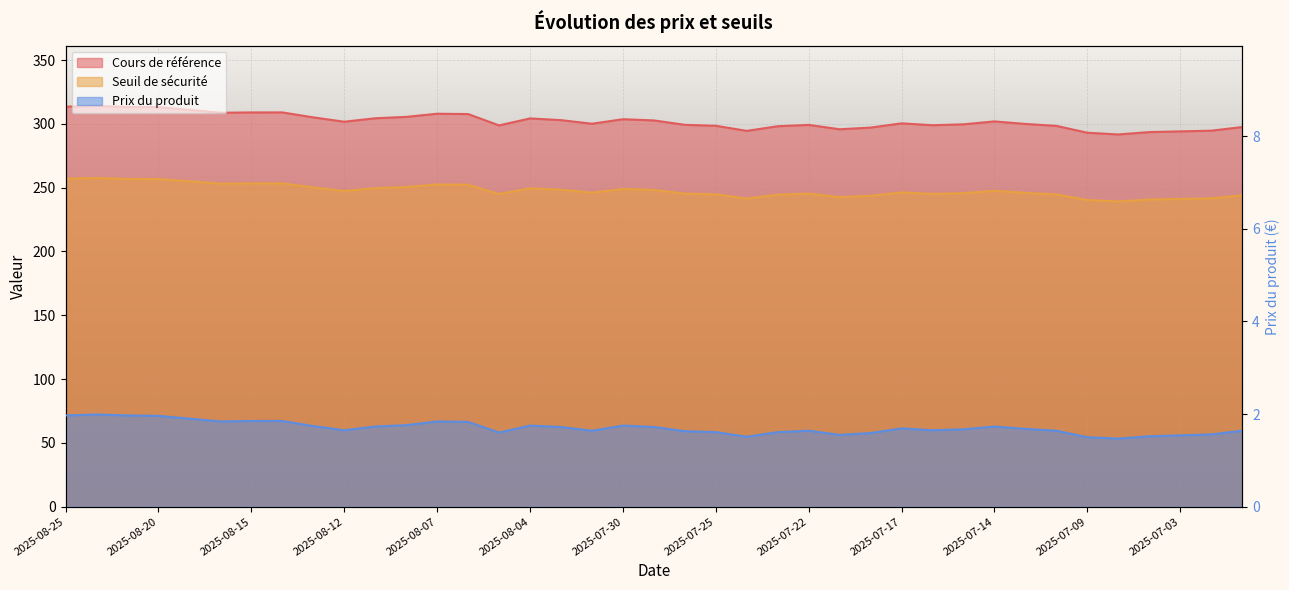

List the series in order of their peak value, lowest first.

Prix du produit, Seuil de sécurité, Cours de référence